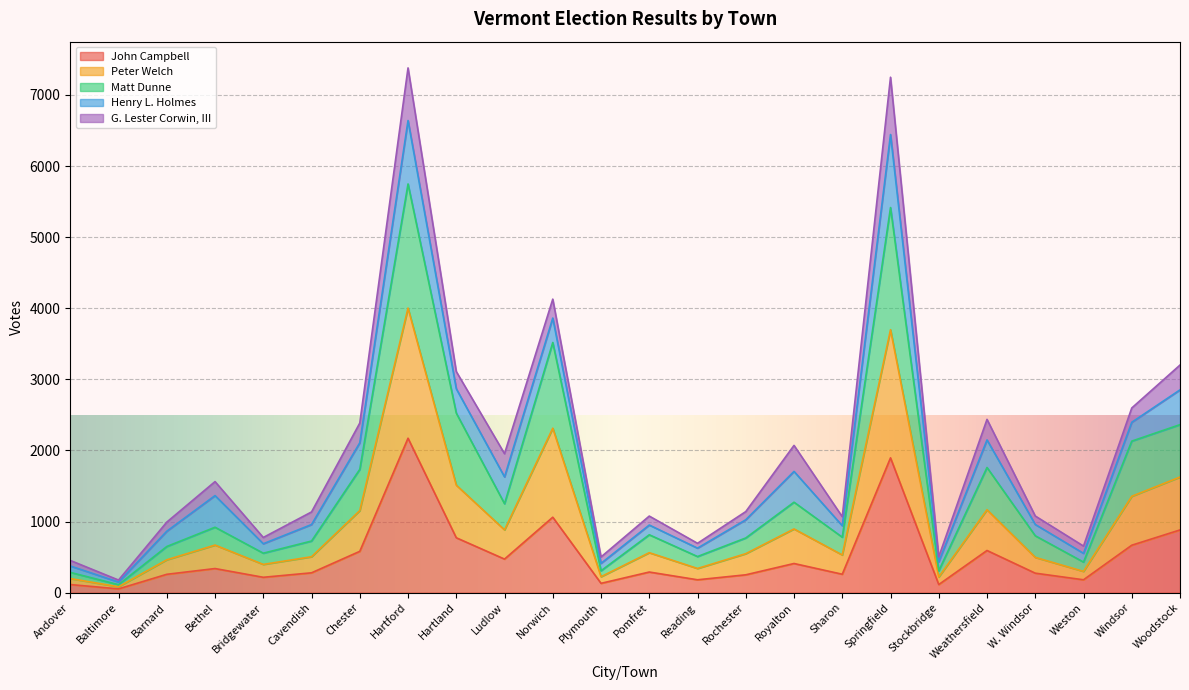

Where is the first local minimum for Peter Welch?

Baltimore